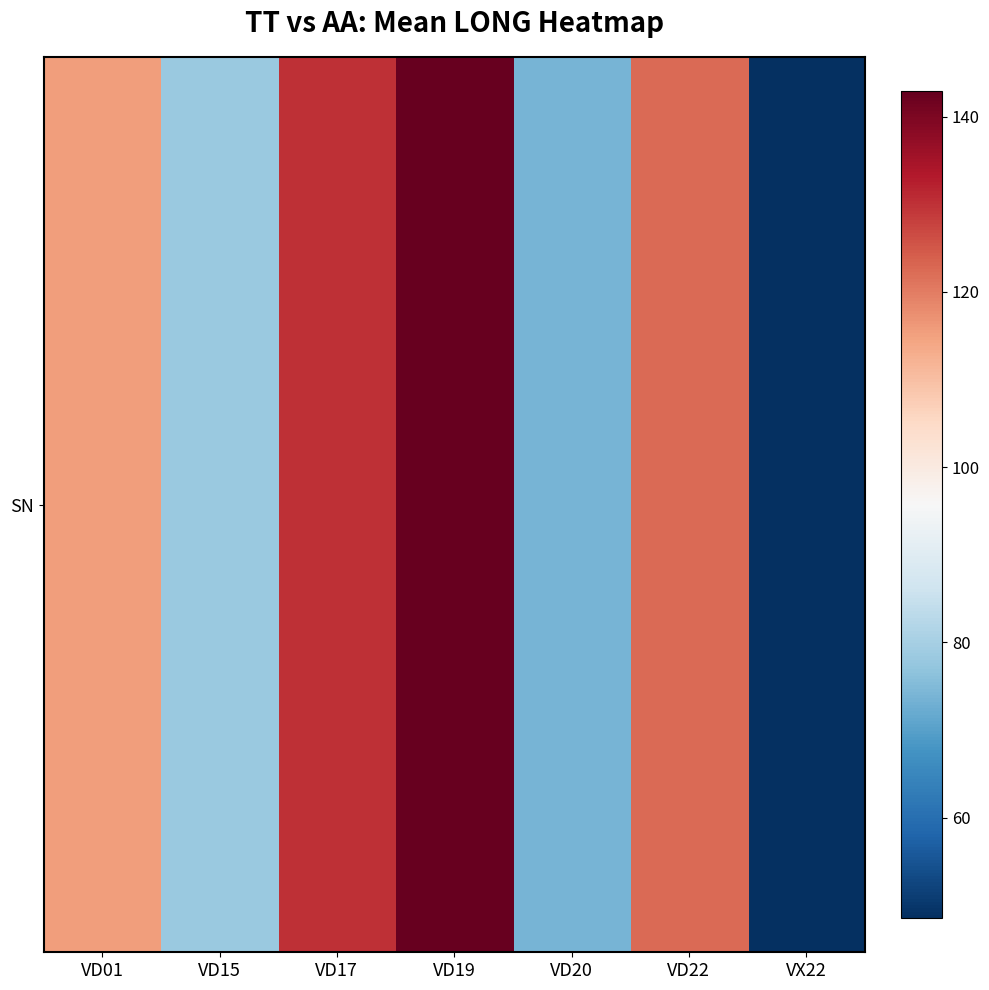

What is the sum of all values?

711.2